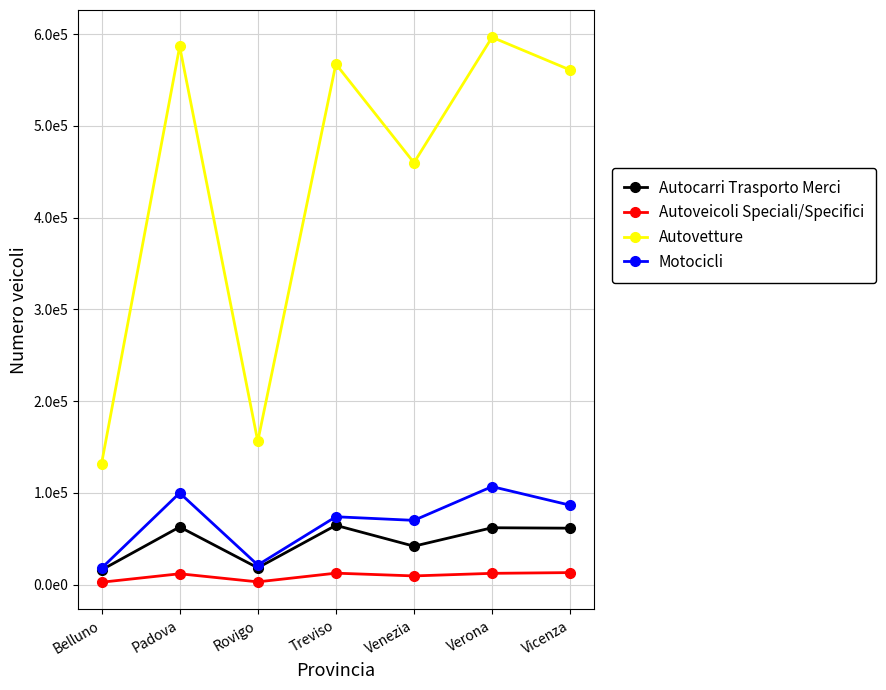

Between Padova and Verona, which series saw the biggest shift?

Autovetture